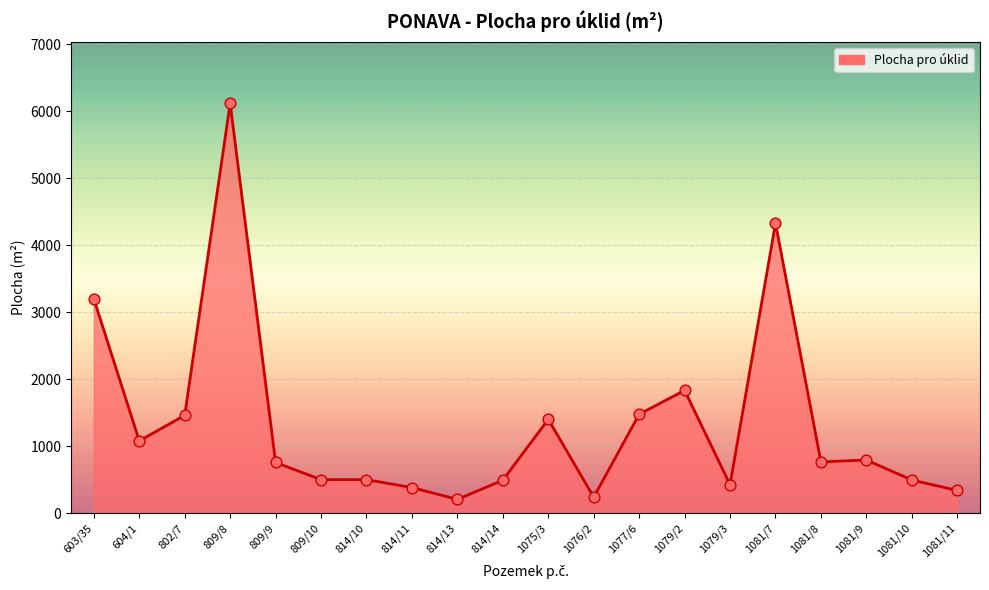

What is the change in value from 604/1 to 814/14?

-586